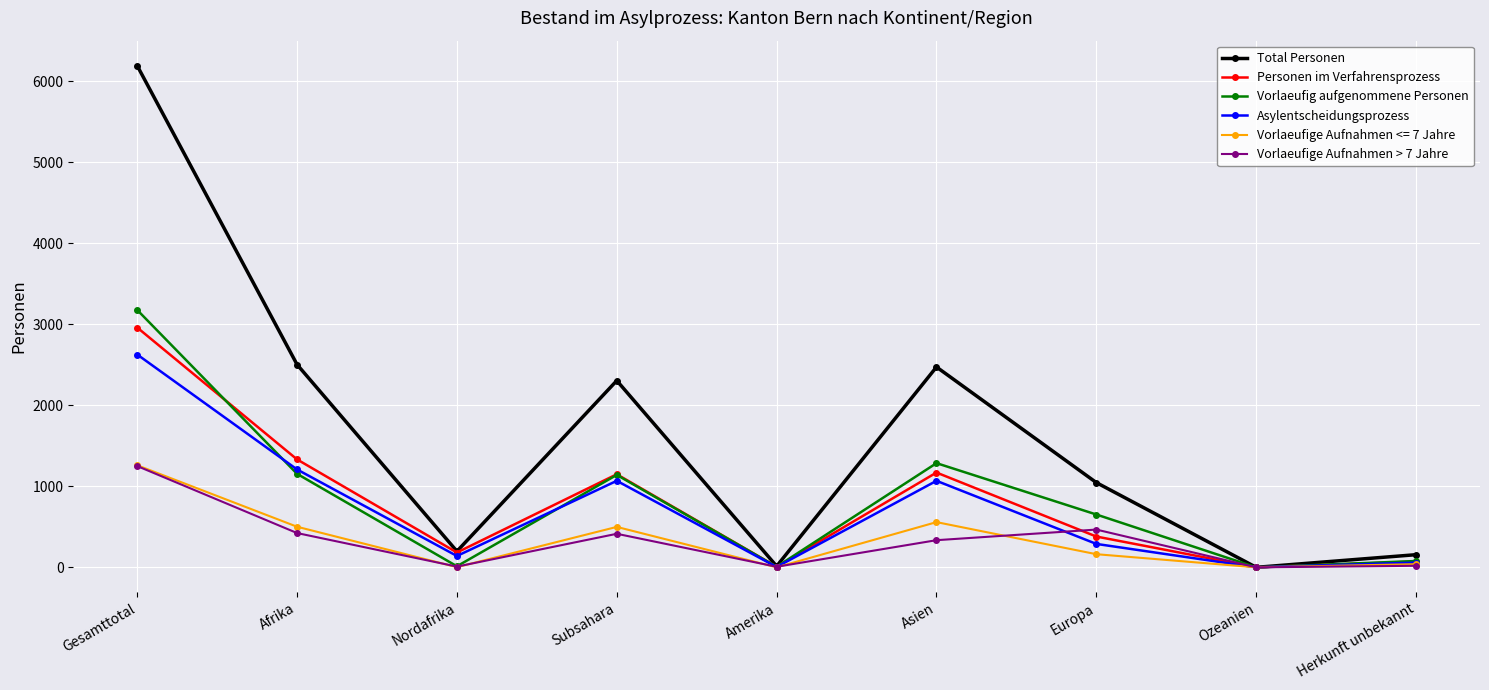

Is the value of Personen im Verfahrensprozess at Amerika greater than the value of Vorlaeufig aufgenommene Personen at Herkunft unbekannt?

No